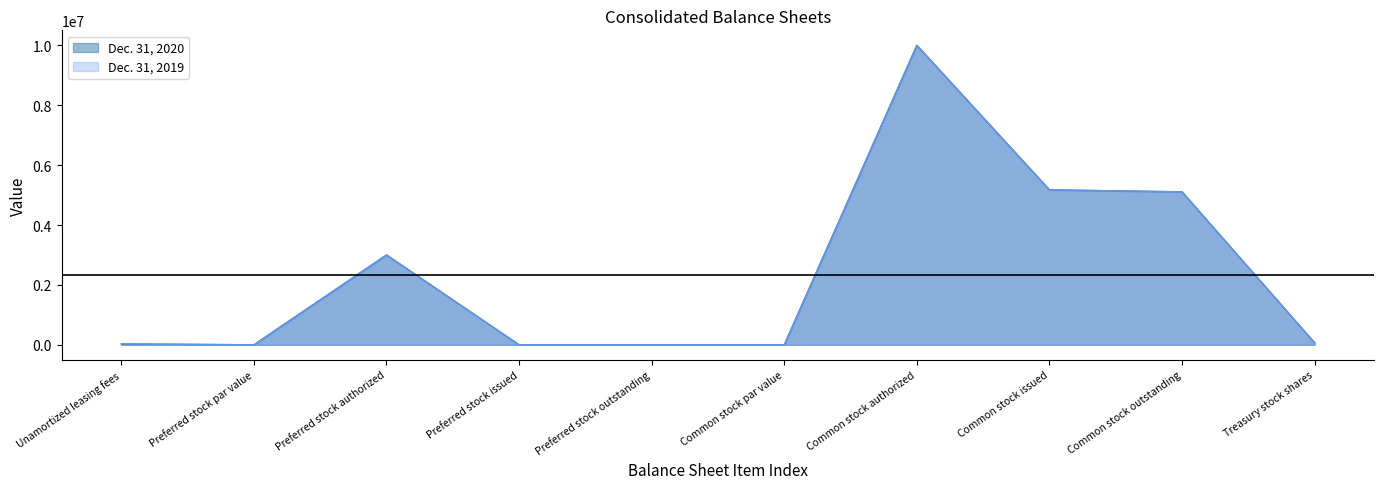

True or false: Dec. 31, 2020 and Dec. 31, 2019 cross at least once.

False